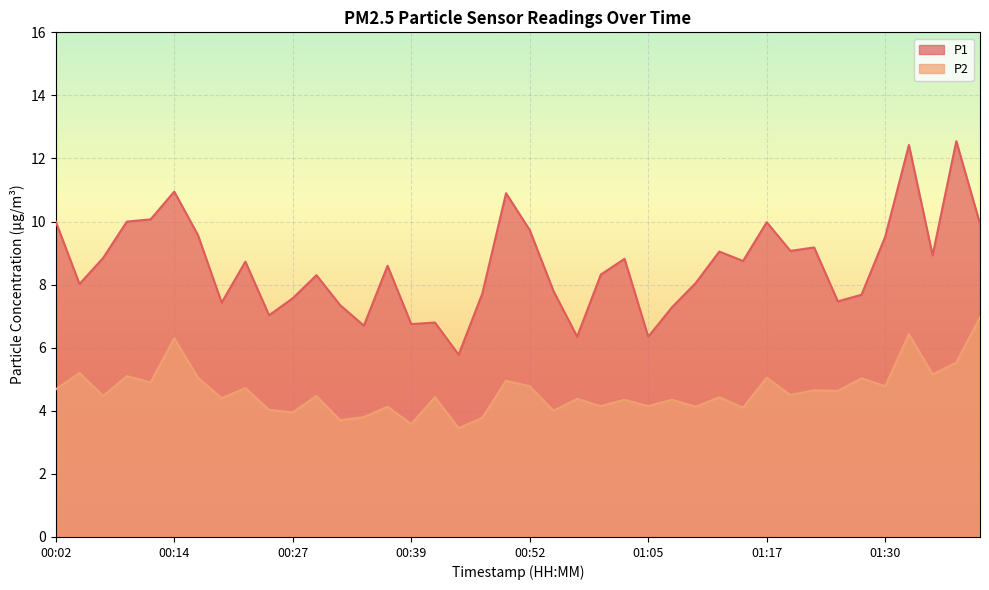

Which category has the highest value across all series?

01:37